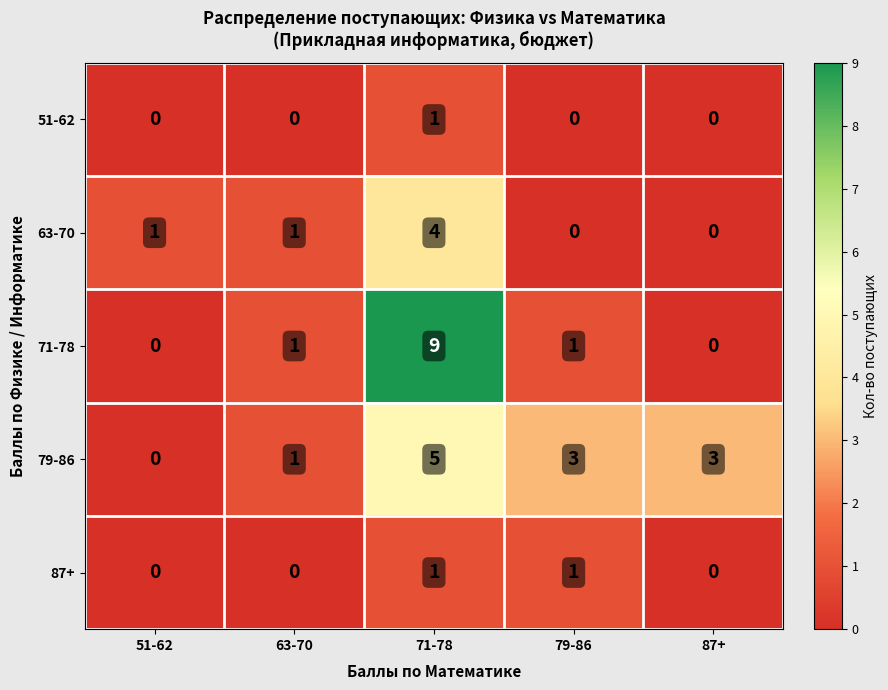

How many categories are shown in the chart?

5